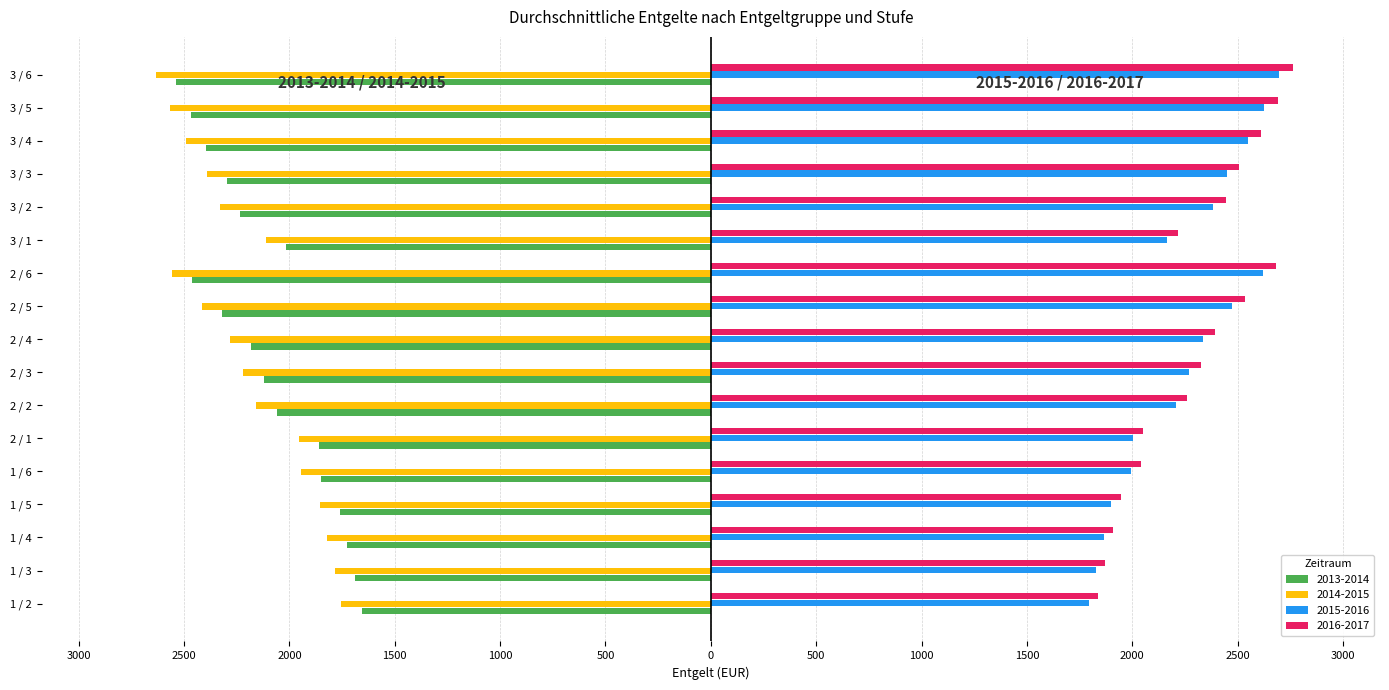

What are all the series names shown in the legend?

2013-2014, 2014-2015, 2015-2016, 2016-2017